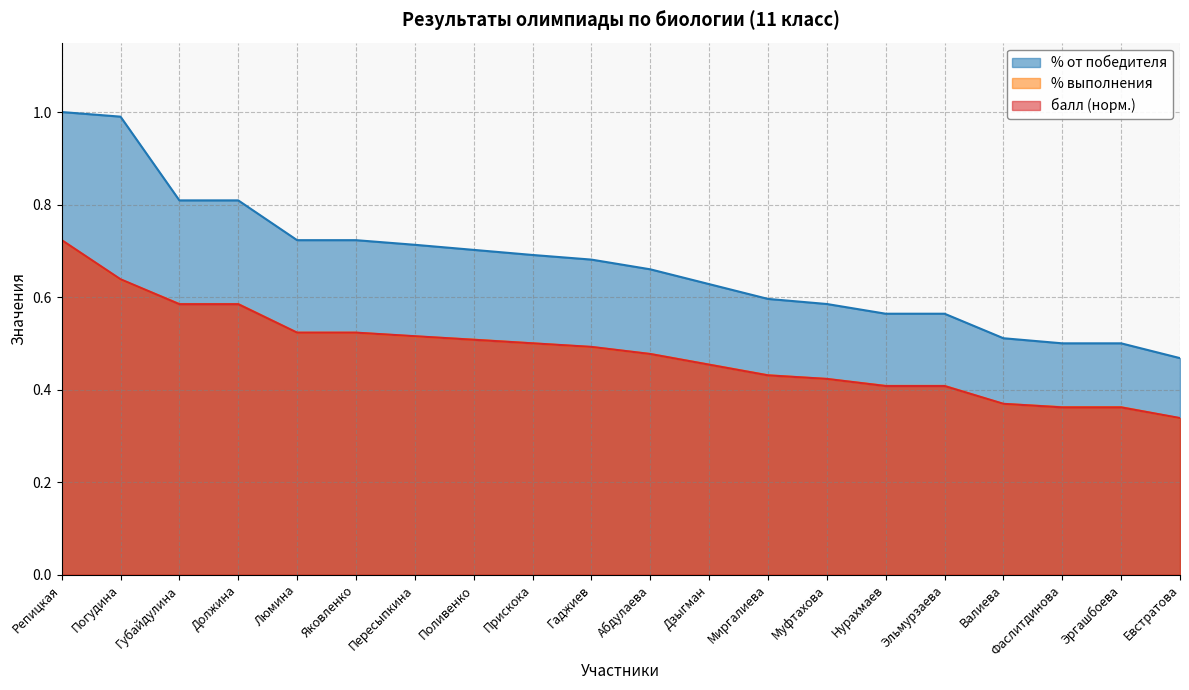

Which series has the largest range (max minus min)?

% от победителя